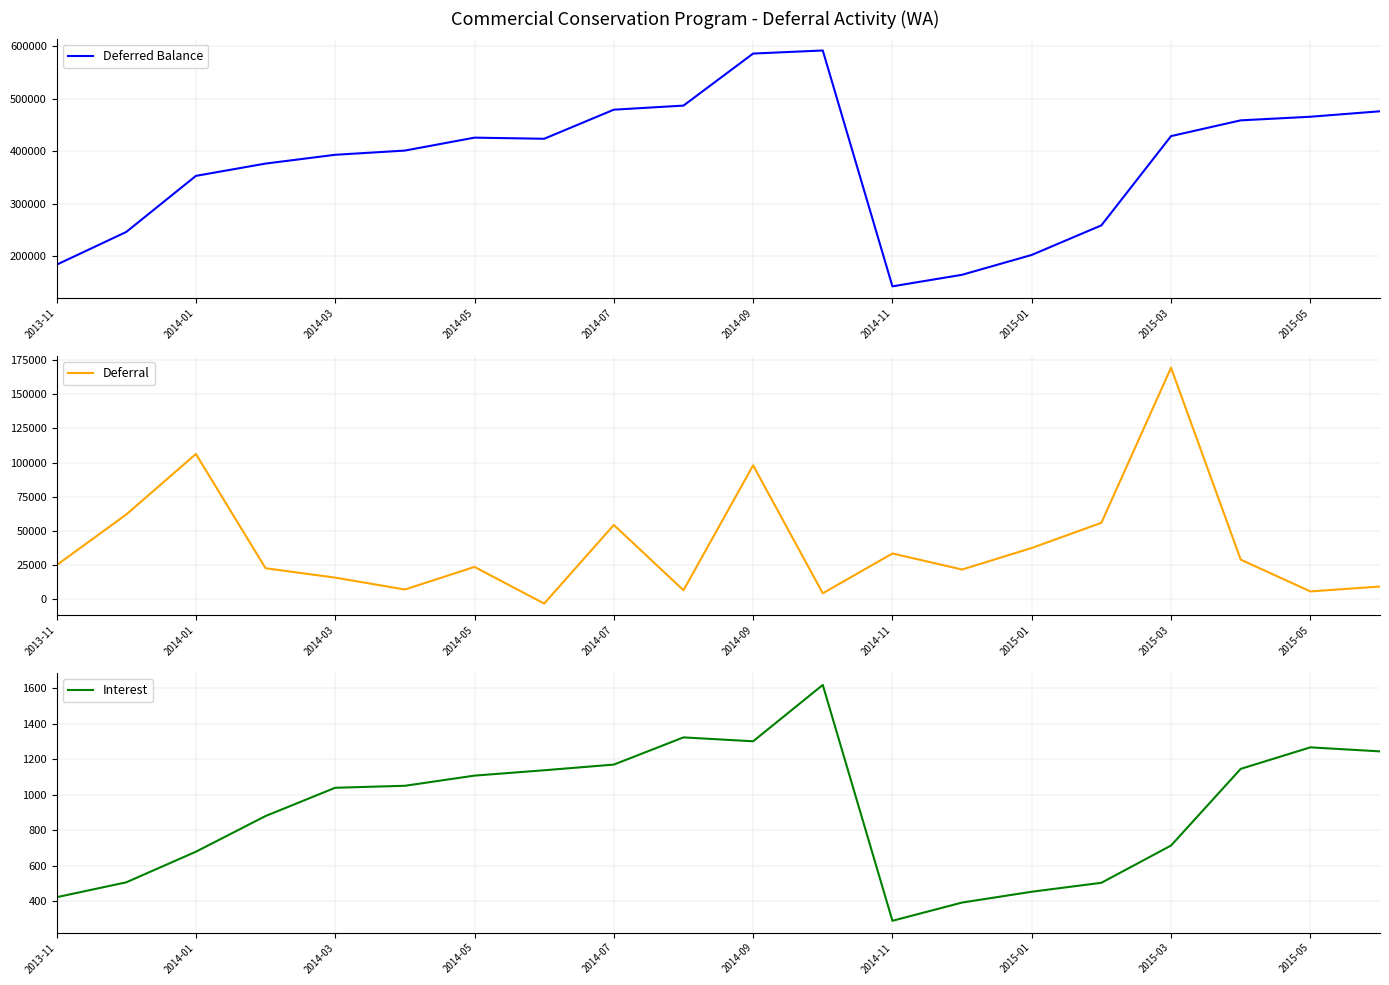

The value of Interest at 2015-05 is 1267.0. True or false?

True